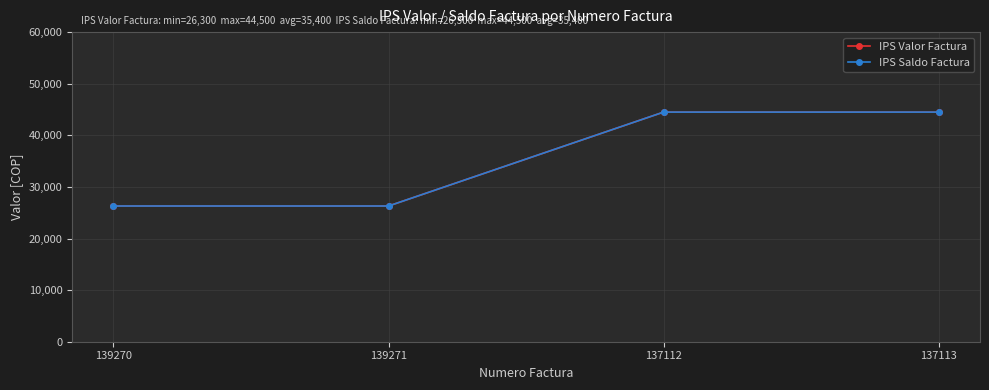

Which series changed the most between 139270 and 139271?

IPS Valor Factura